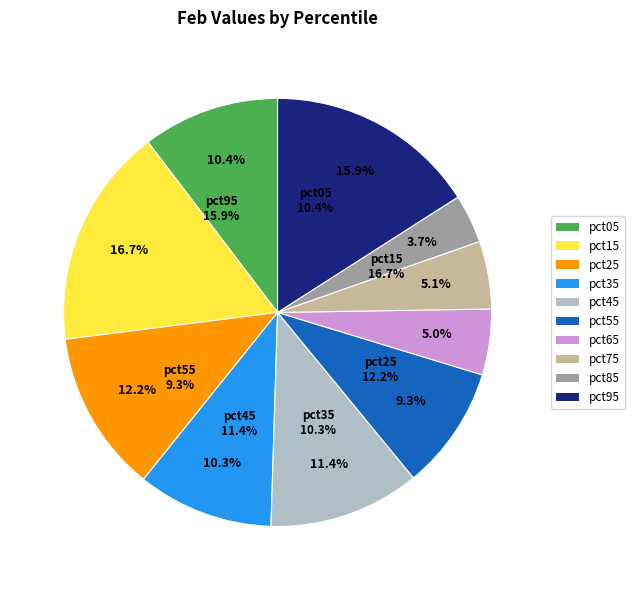

How much of the chart is everything except pct85?

96.3%